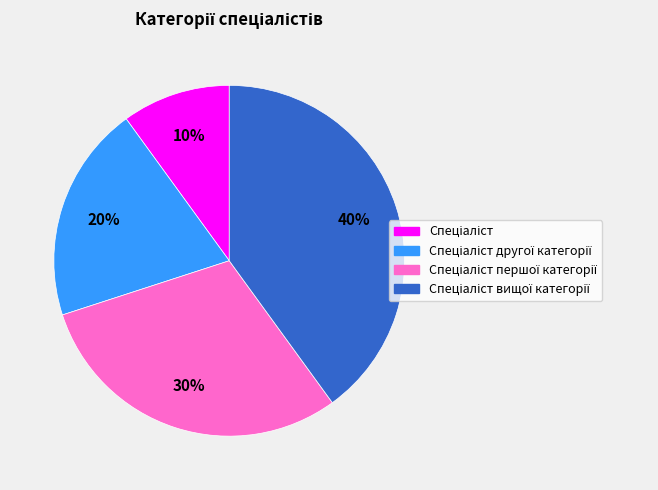

Does any single category account for the majority?

No